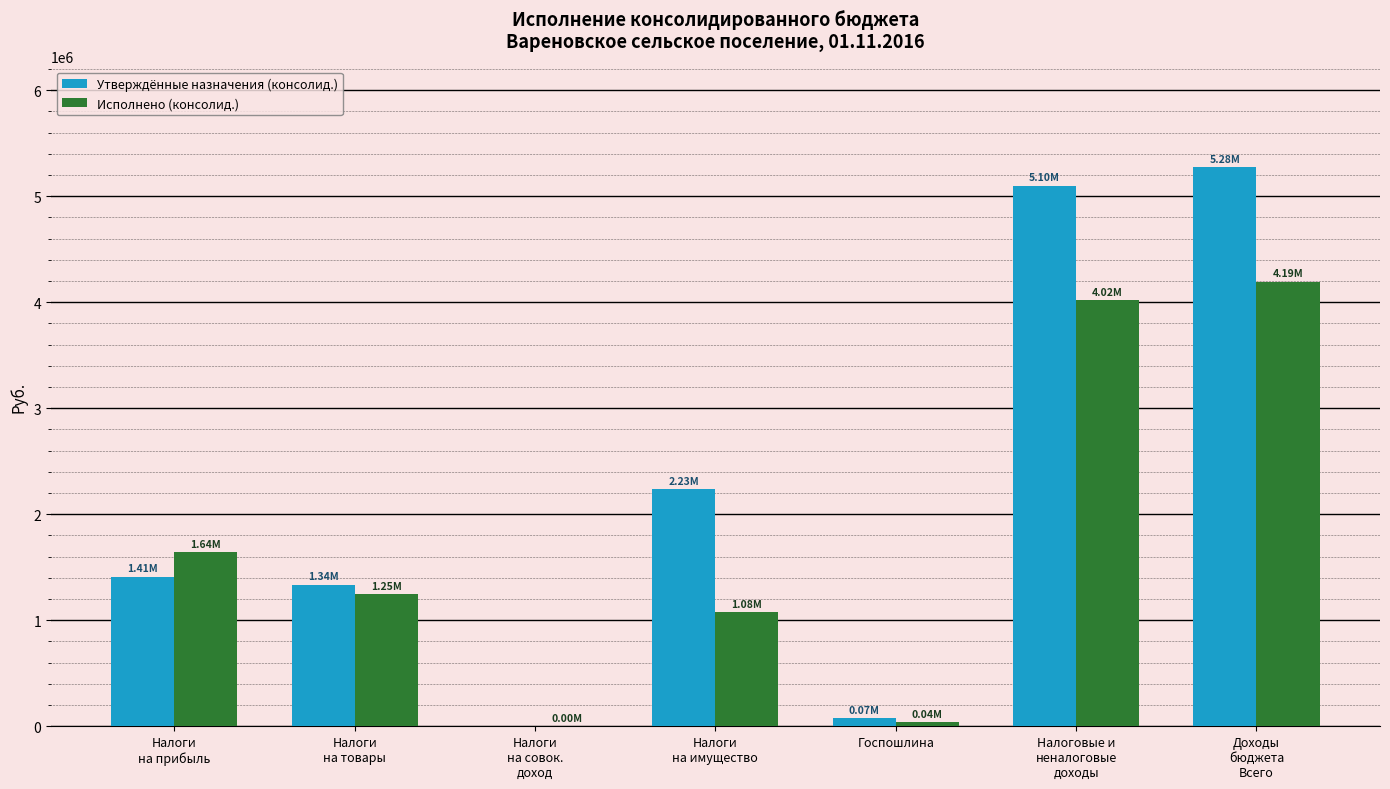

What is the sum of all Утверждённые назначения (консолид.) values?

15432620.0